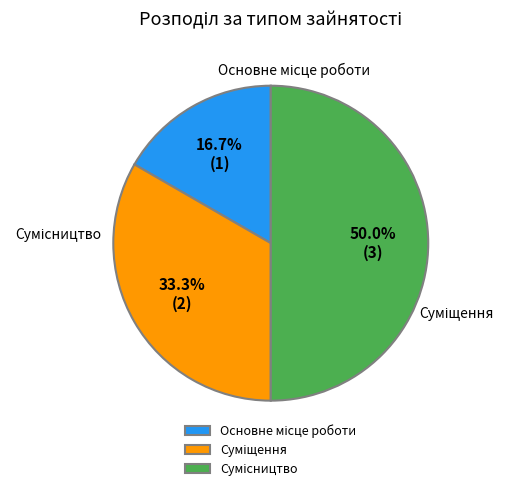

Approximately how many times larger is the value at Основне місце роботи compared to Суміщення?

0.5